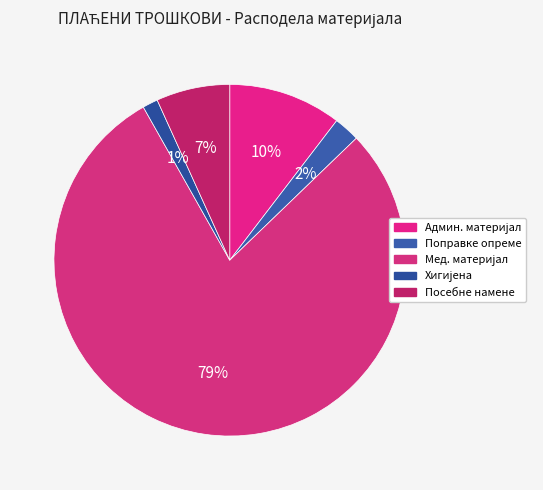

What is the majority slice?

МЕДИЦИНСКИ И ЛАБОРАТОРИЈСКИ МАТЕРИЈАЛ